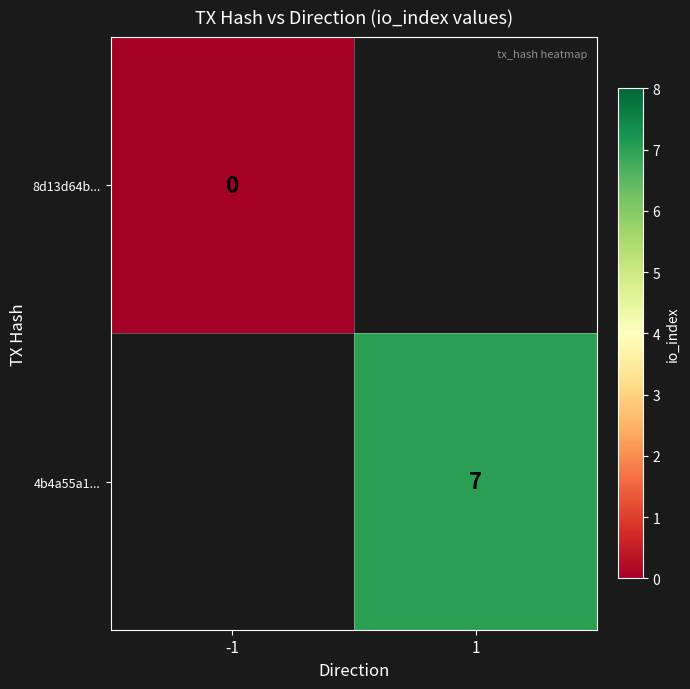

The 4b4a55a1... series shows 7 at 1. True or false?

True